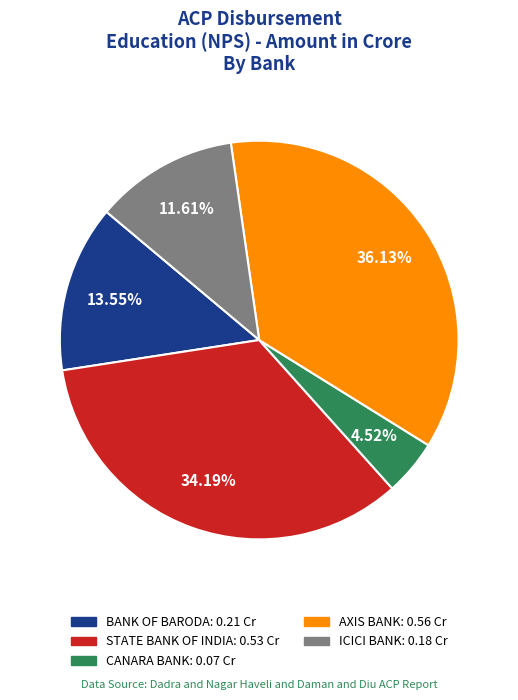

Is there any slice that represents more than half of the pie?

No